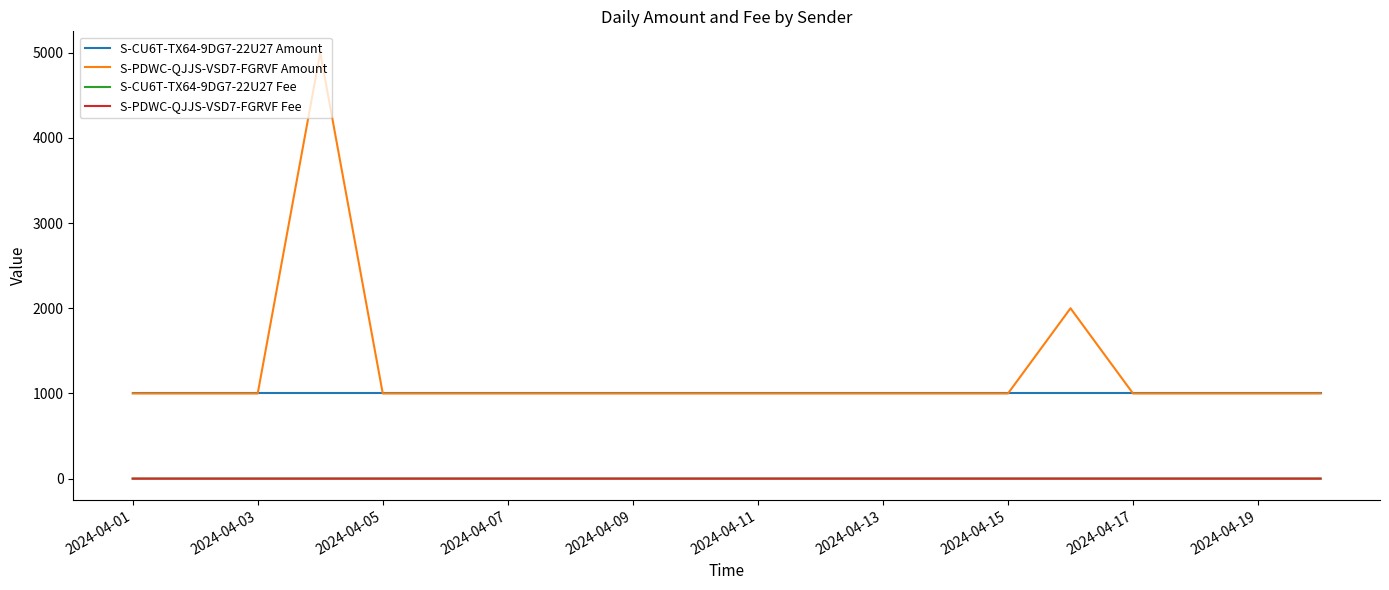

Which series has the largest total across all categories?

S-PDWC-QJJS-VSD7-FGRVF Amount